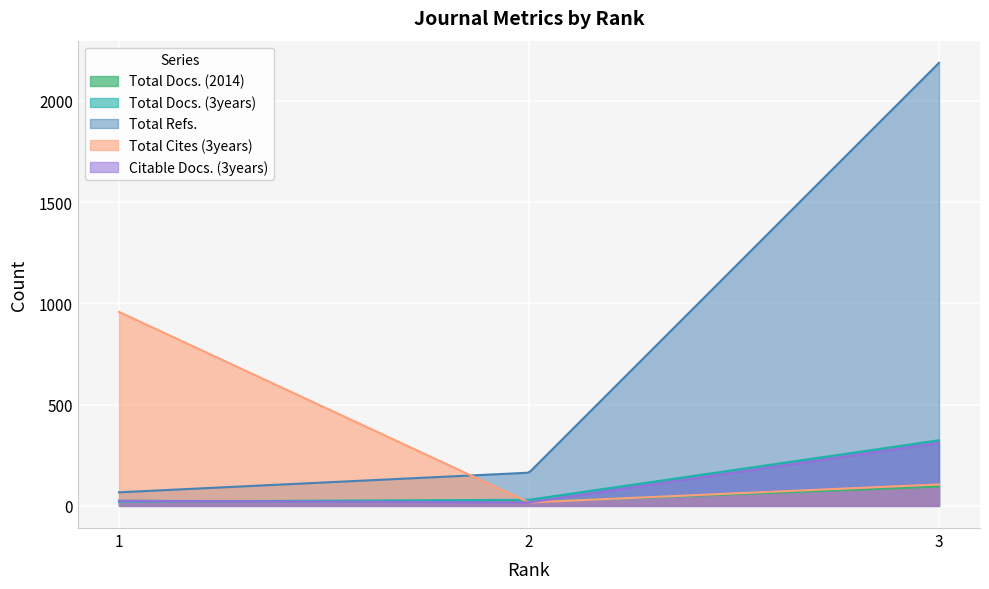

What is the difference between the Total Refs. values at 2 and 3?

2024